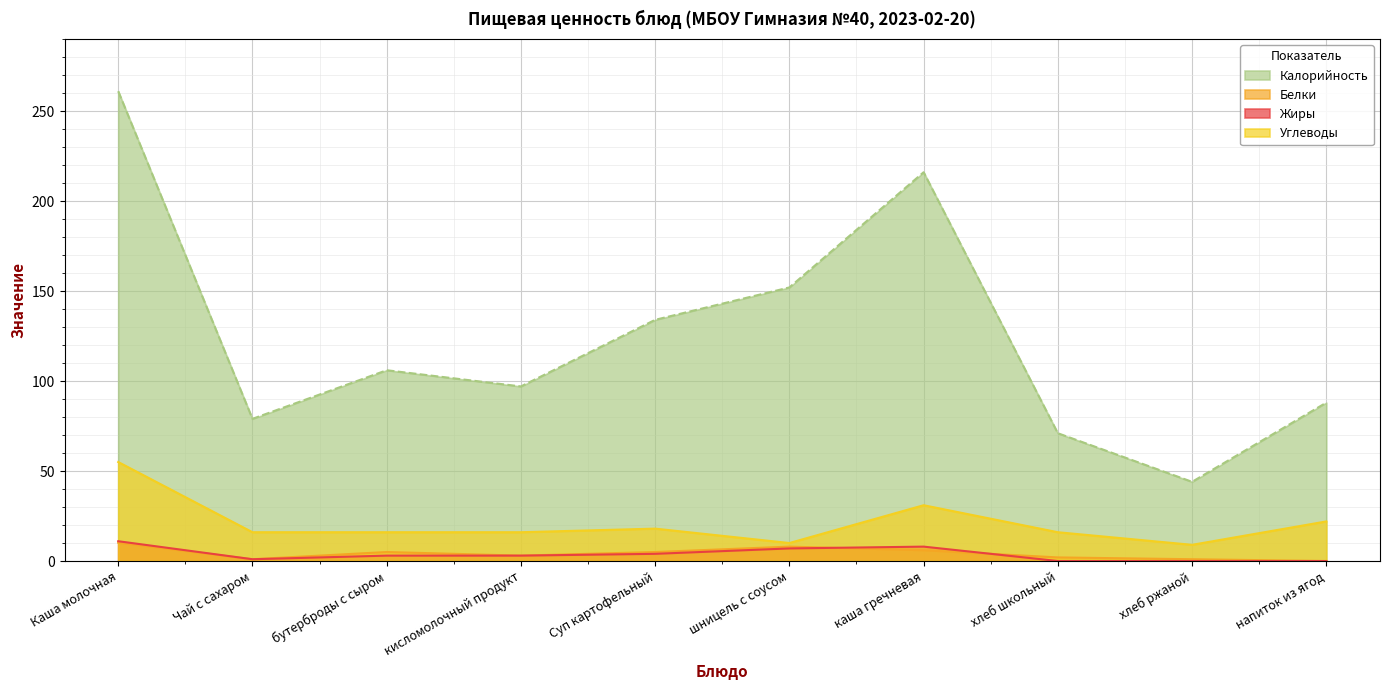

Which series has the largest range (max minus min)?

Калорийность